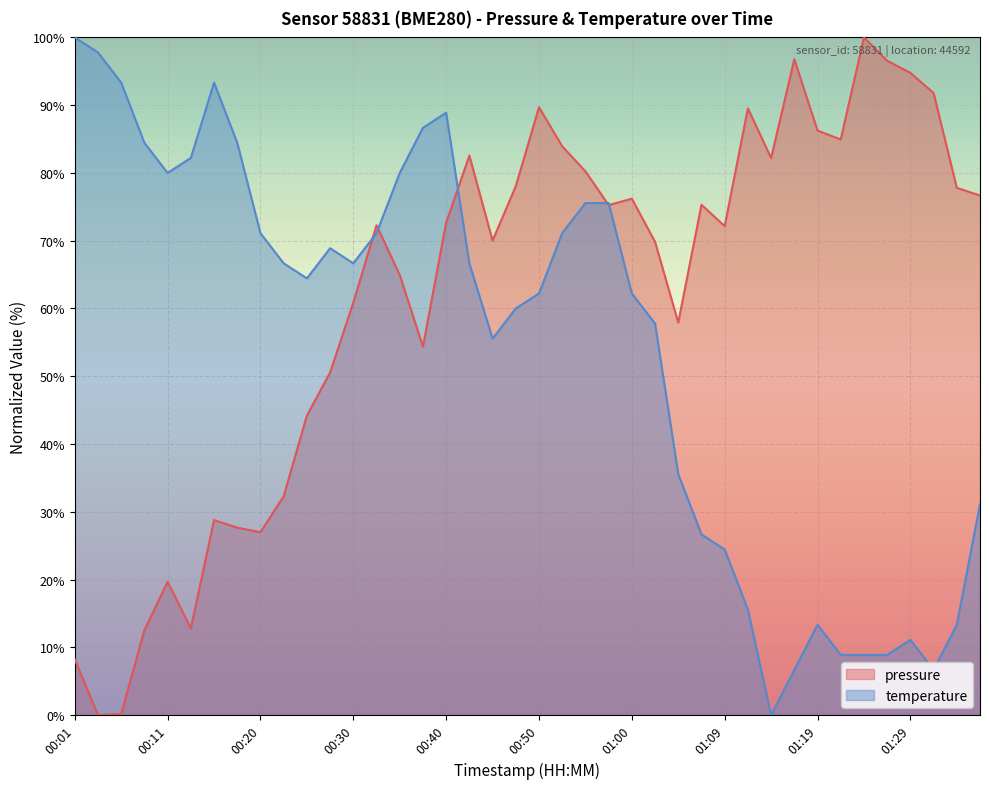

Reading right to left, extract all data points from this chart.

01:38=76.7	01:33=77.8	01:31=91.8	01:29=94.8	01:26=96.6	01:24=100.0	01:21=84.9	01:19=86.3	01:16=96.8	01:14=82.2	01:12=89.5	01:09=72.1	01:07=75.3	01:04=57.9	01:02=69.8	01:00=76.2	00:57=75.3	00:55=80.2	00:52=83.9	00:50=89.7	00:47=78.1	00:45=70.0	00:42=82.6	00:40=72.7	00:37=54.4	00:35=65.0	00:32=72.3	00:30=60.9	00:28=50.6	00:25=44.2	00:23=32.3	00:20=27.0	00:18=27.7	00:16=28.8	00:13=12.8	00:11=19.7	00:08=12.5	00:06=0.2	00:03=0.0	00:01=8.2